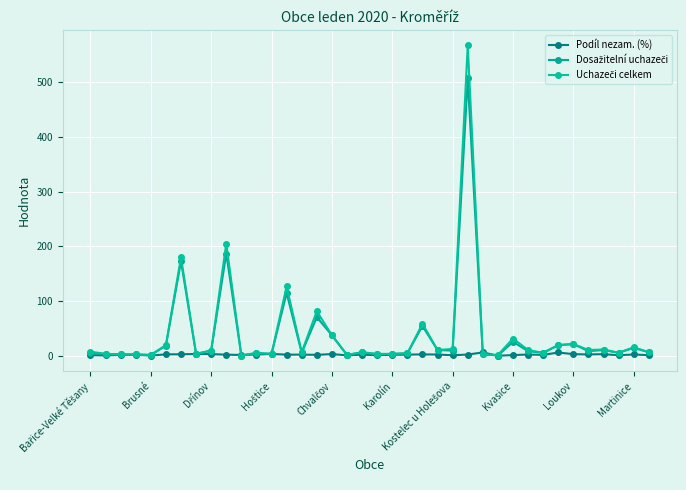

Count the number of categories in the chart.

38